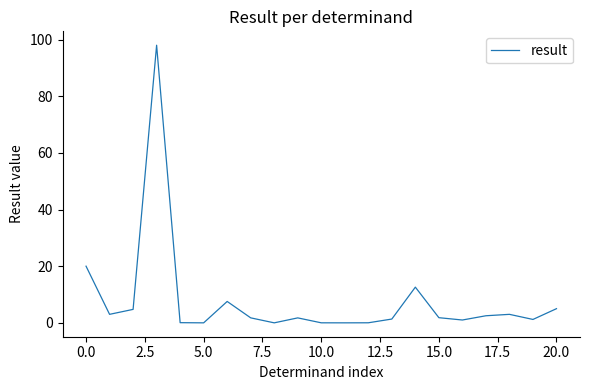

What is the greatest value displayed?

98.0